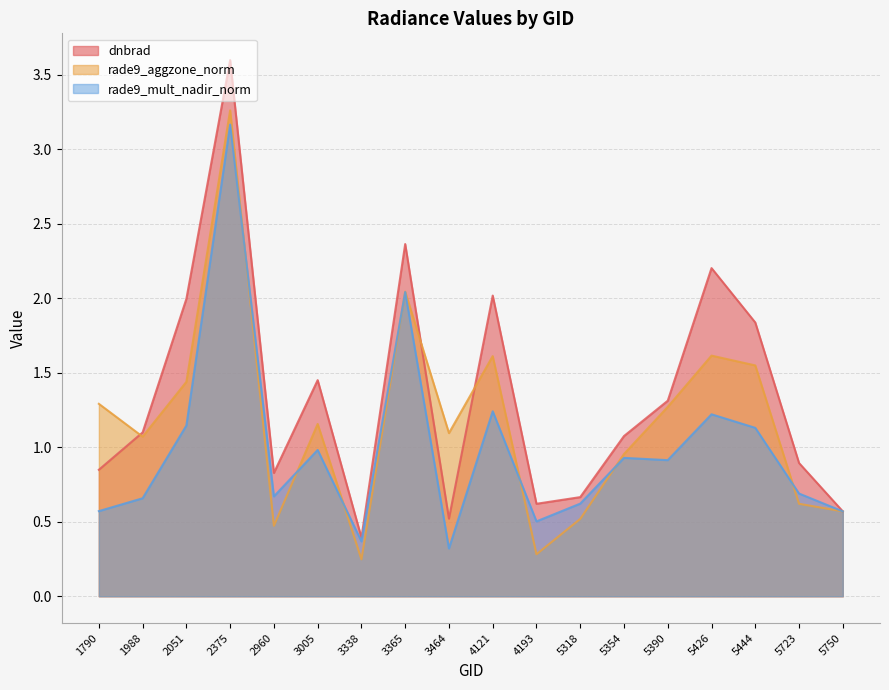

What is the difference between the dnbrad values at 2960 and 4193?

0.2